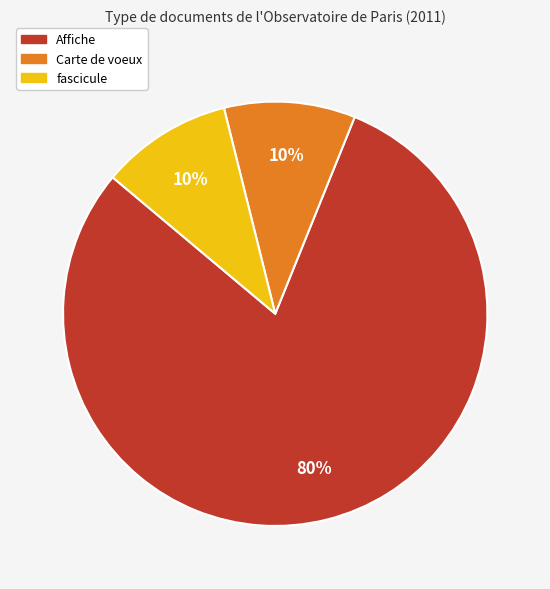

Does any single category account for the majority?

Yes